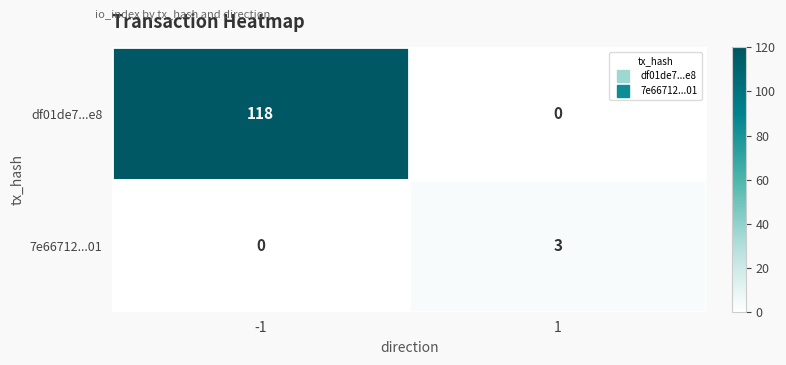

At how many categories does at least one series exceed 93?

1